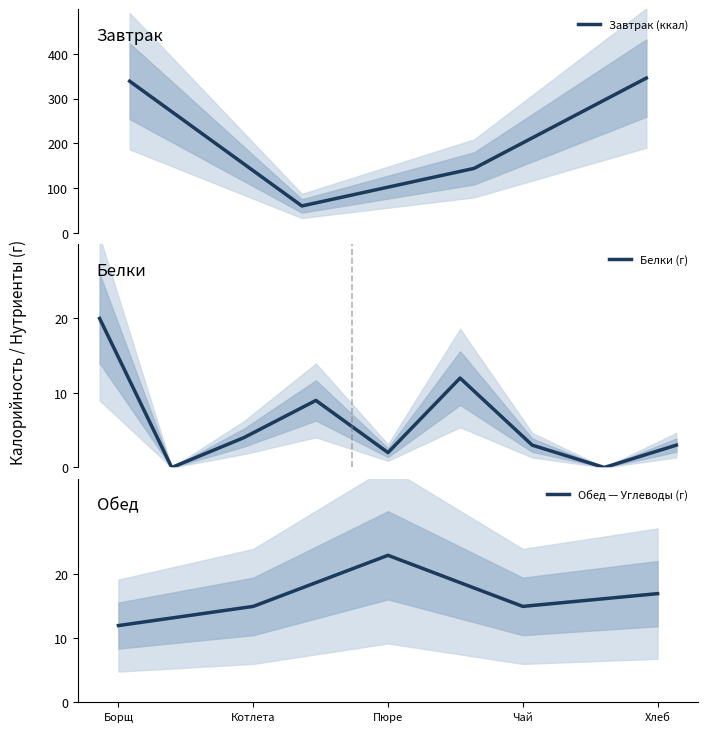

What is the minimum value for Завтрак (ккал)?

60